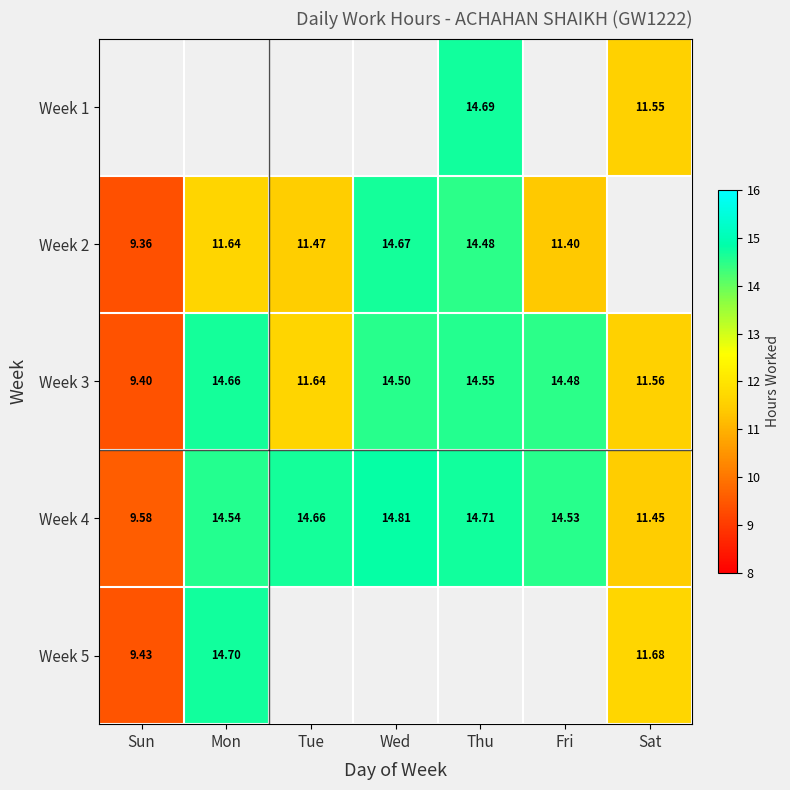

Which label corresponds to the largest value in the chart?

Wed